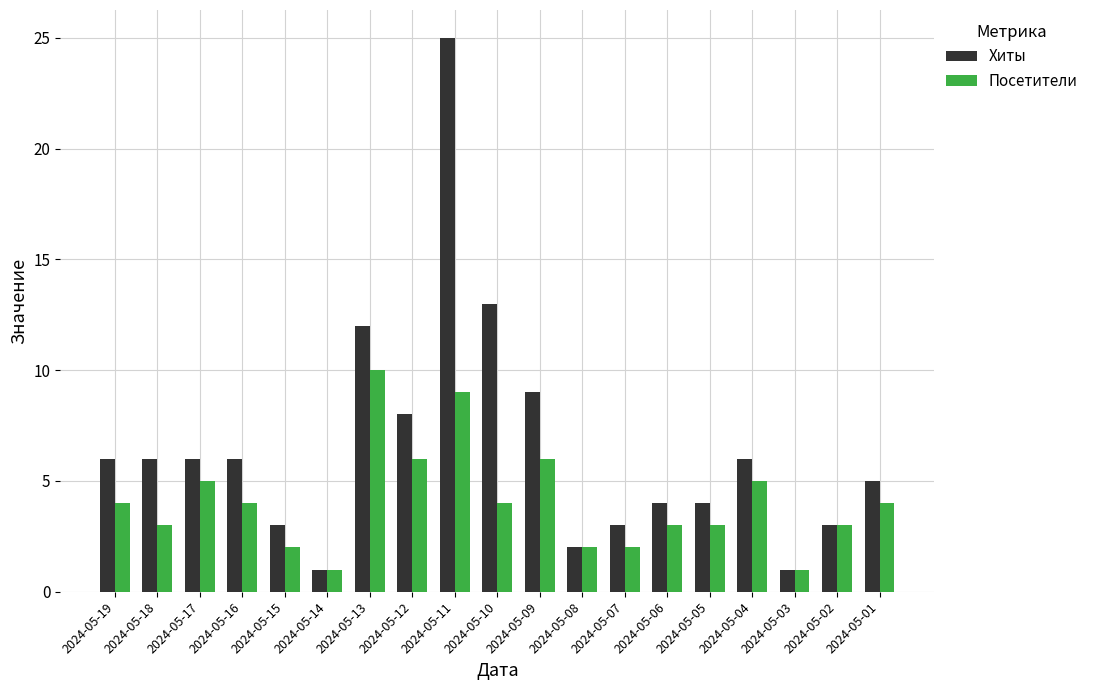

What is the difference between the Посетители values at 2024-05-11 and 2024-05-15?

7